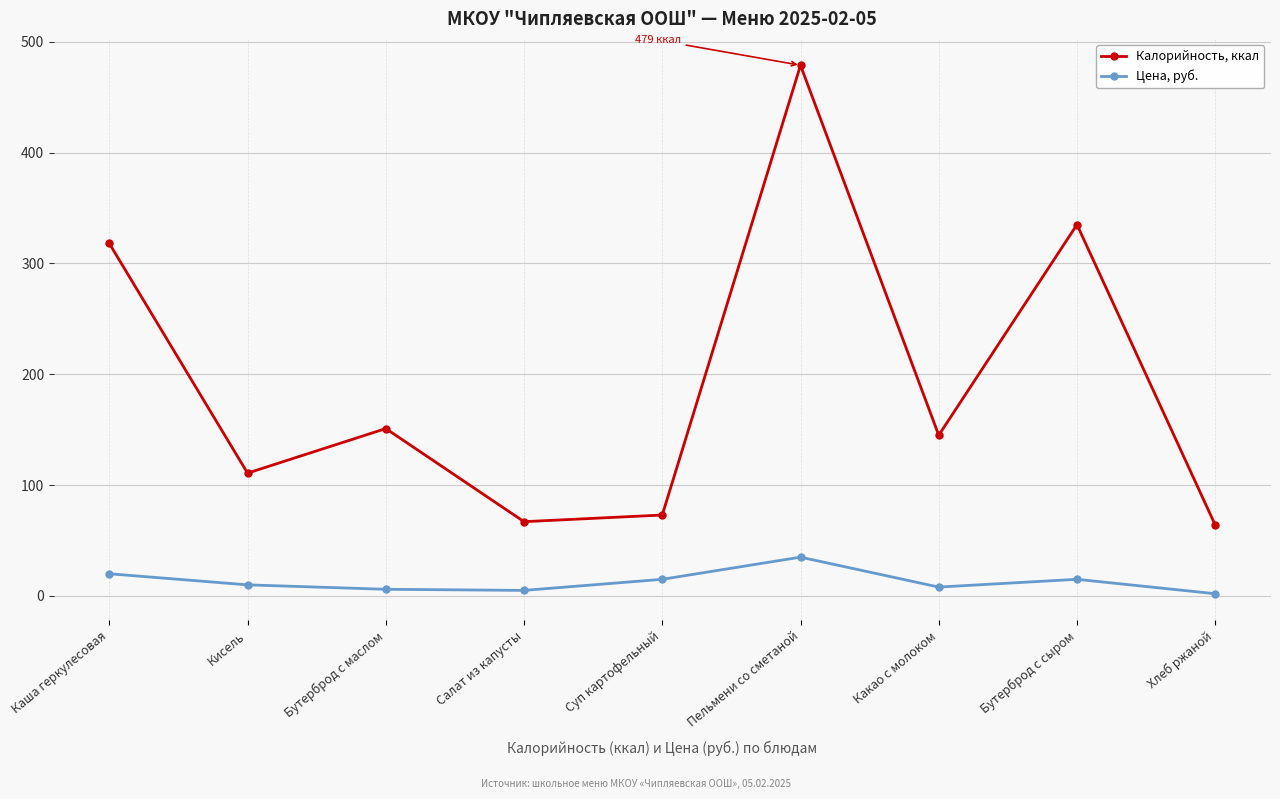

What is the maximum value shown in the chart?

478.8